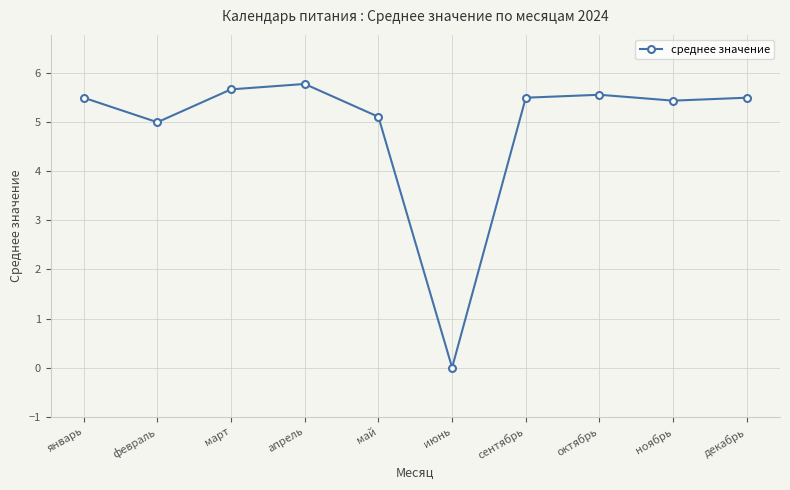

What is the value of the 3rd point from the left?

5.7